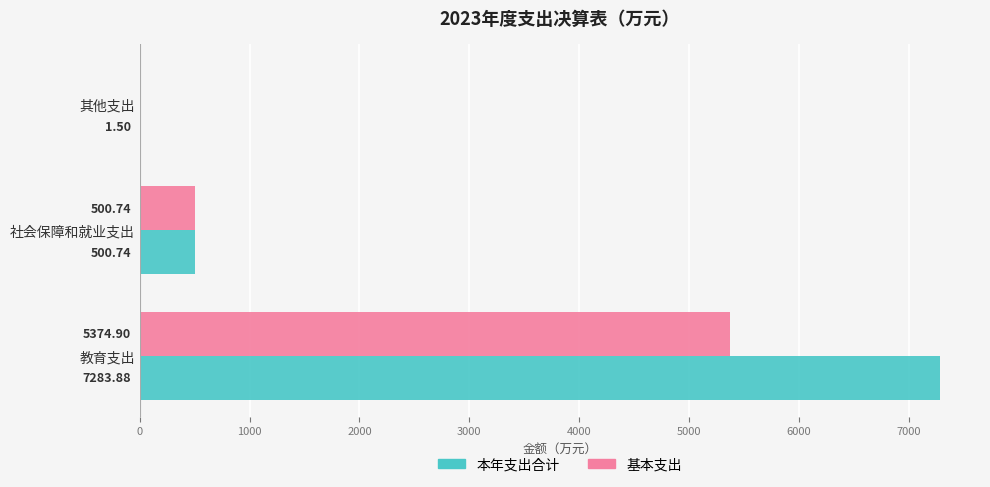

How many values in 基本支出 are above zero?

2